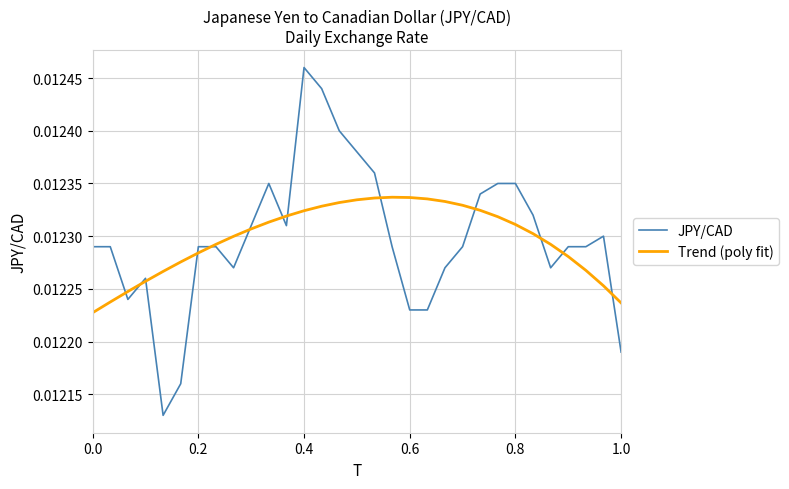

Which series has the largest range (max minus min)?

JPY/CAD